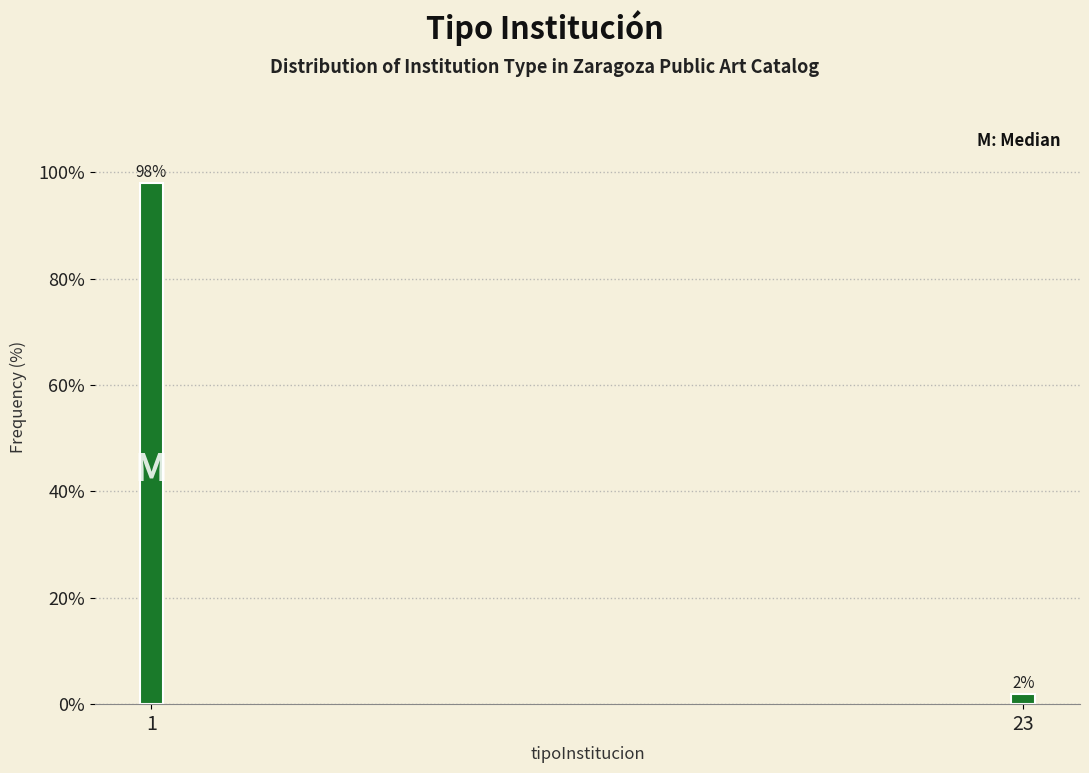

Reading right to left, list all the values displayed in this chart.

2	98